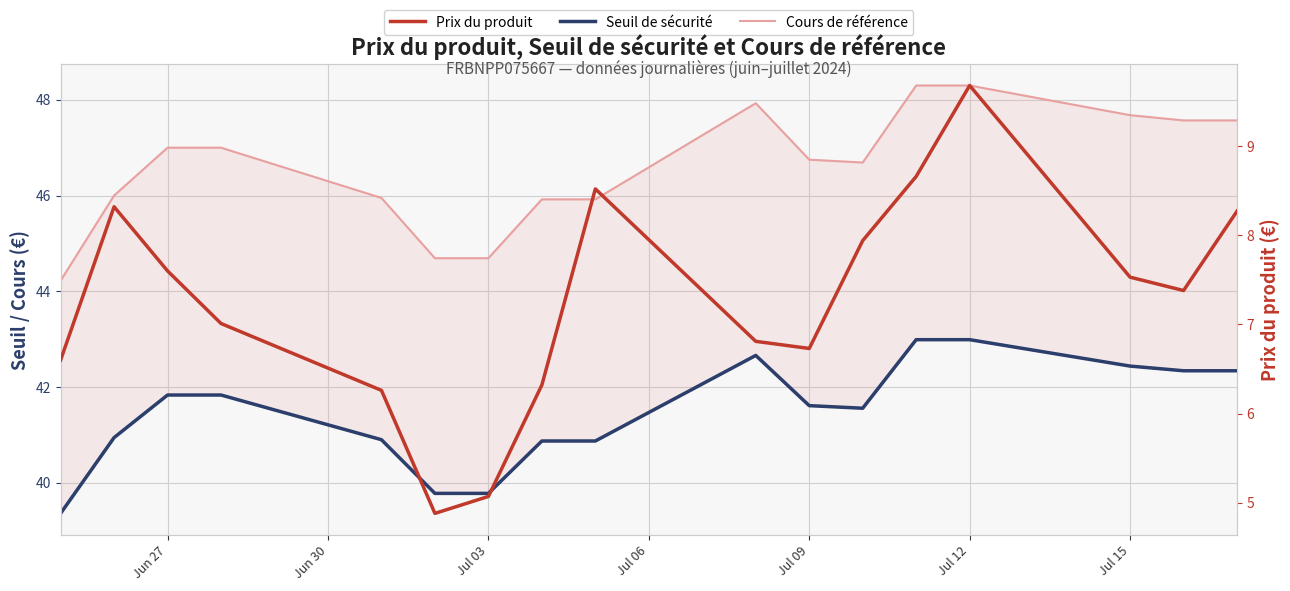

True or false: Prix du produit has more than 0 points higher than both neighbors.

True